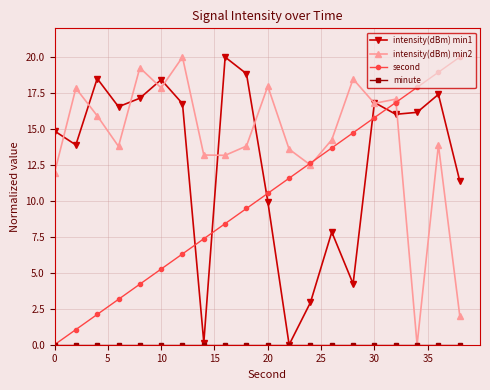

After their last crossing, which series has the higher values: intensity(dBm) min1 or second?

second